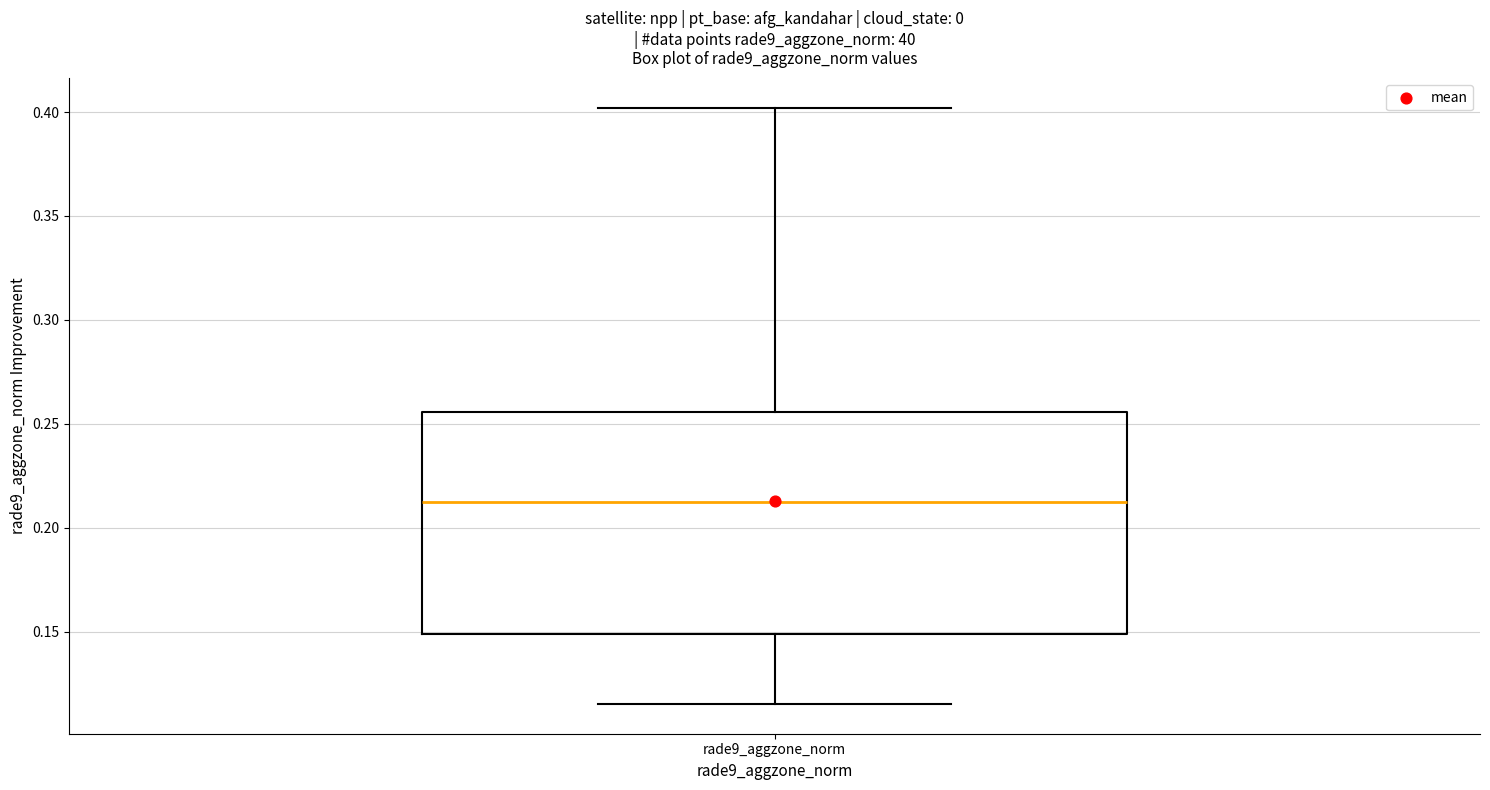

Where is the upper edge of the box for rade9_aggzone_norm on the y-axis? The values are not printed on the chart, so give them approximately, as read against the axis.

0.255